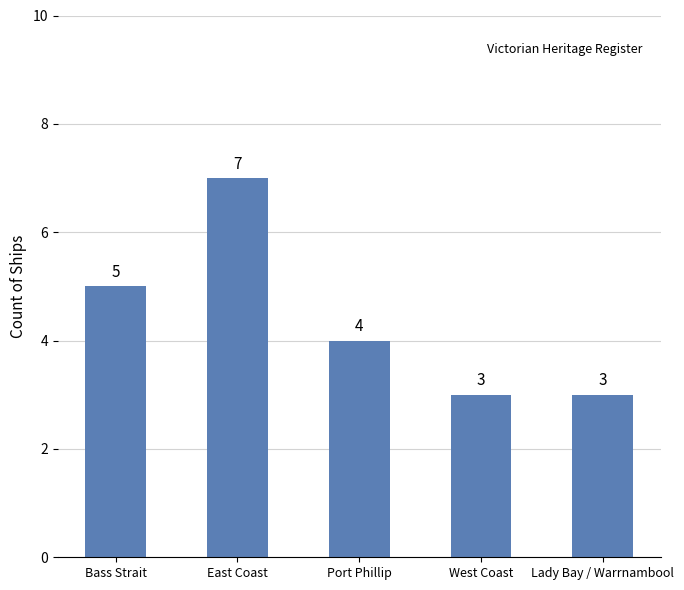

At which category does the chart reach its peak across all series?

East Coast